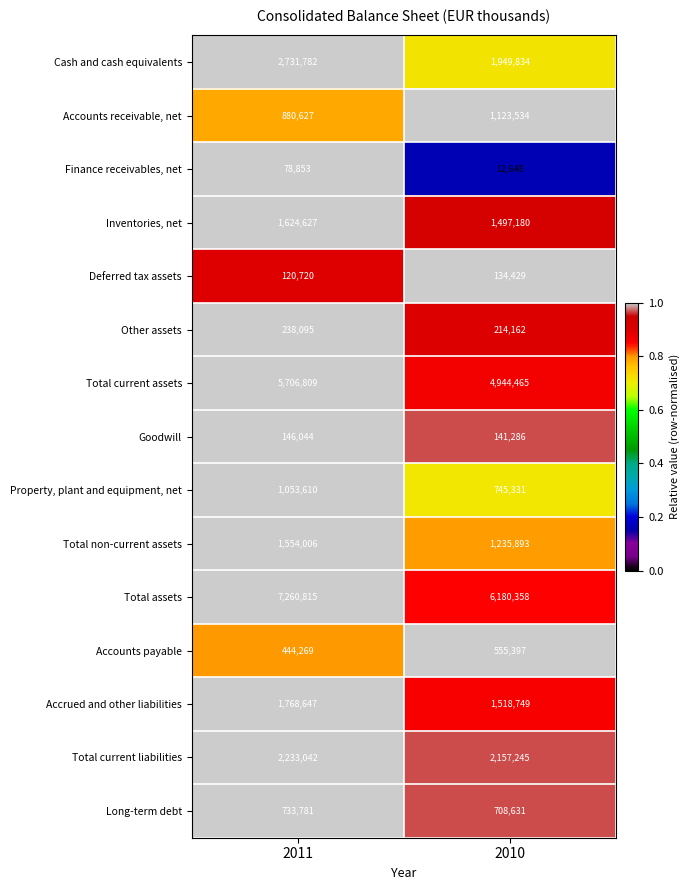

What is the total value across all series at 2010?

23119142